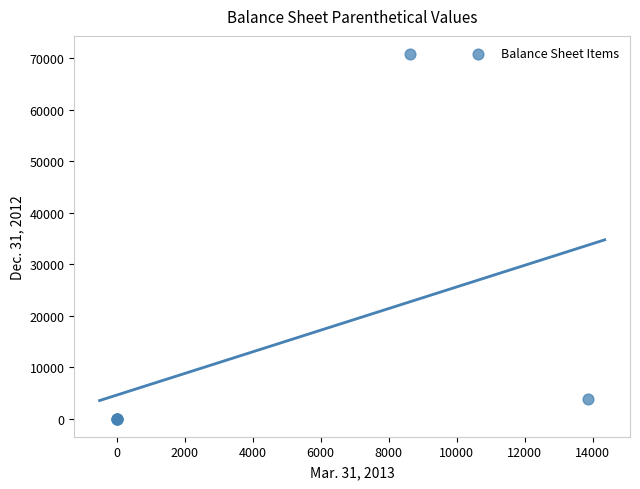

What Y value in the scatter plot is closest to 35389?

3709.0